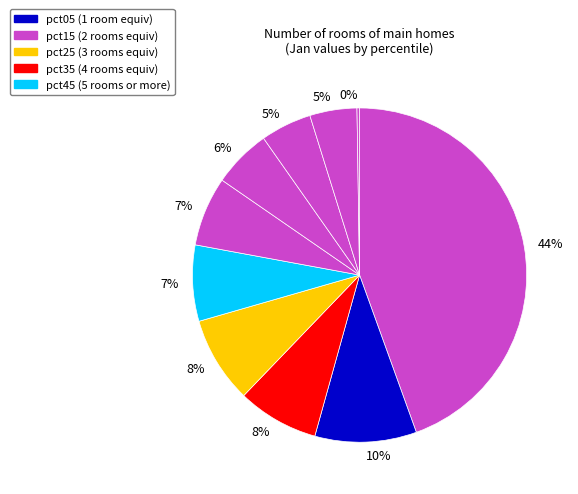

Is there any slice that represents more than half of the pie?

No